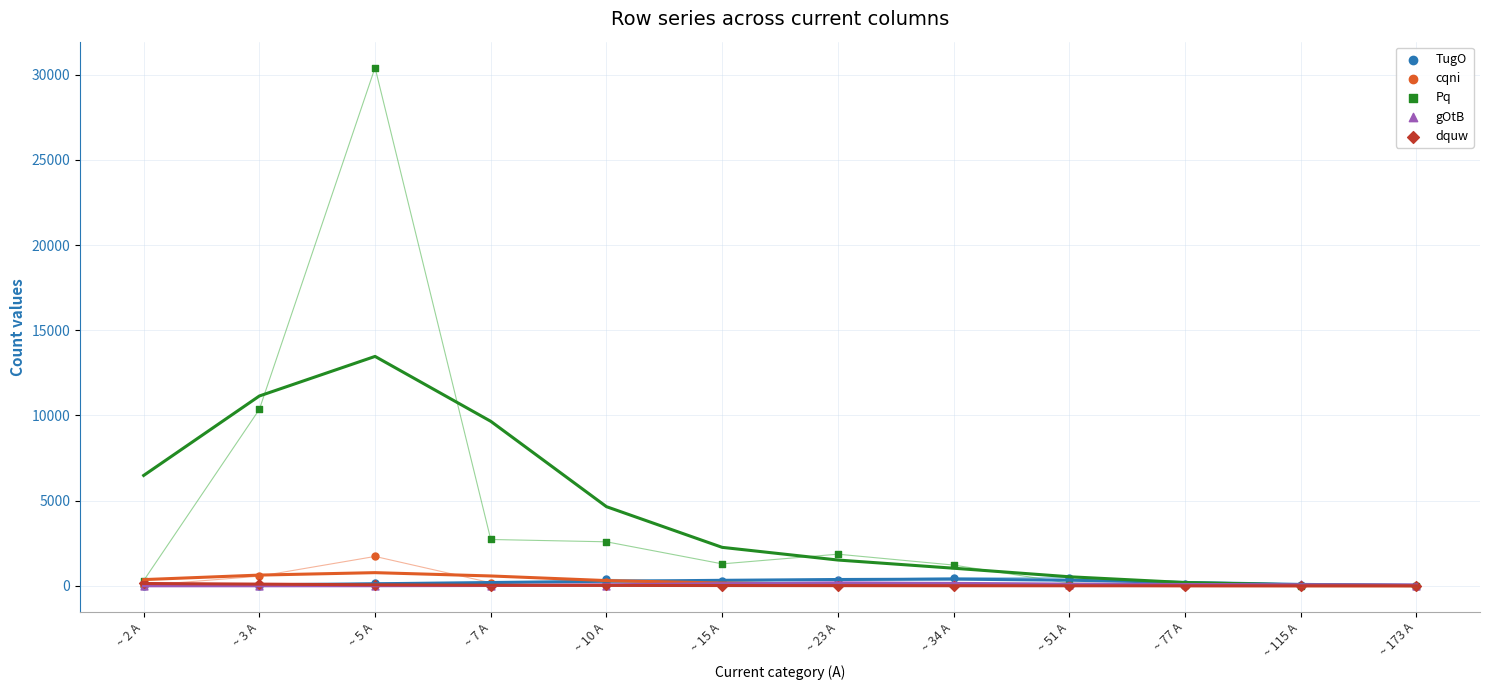

What are all the series names shown in the legend?

TugO, cqni, Pq, gOtB, dquw